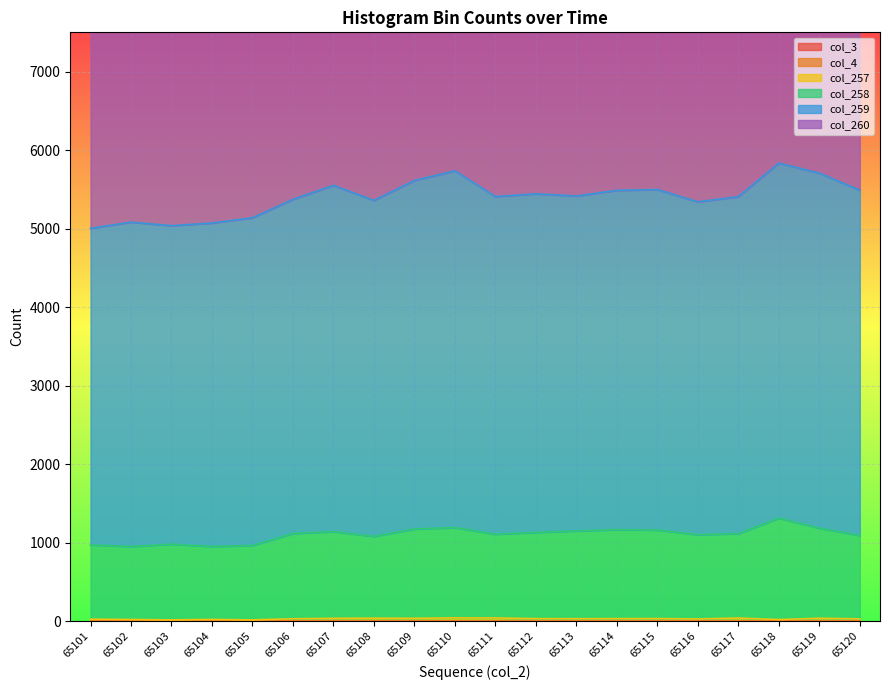

What is the difference between the col_258 values at 65105 and 65107?

177